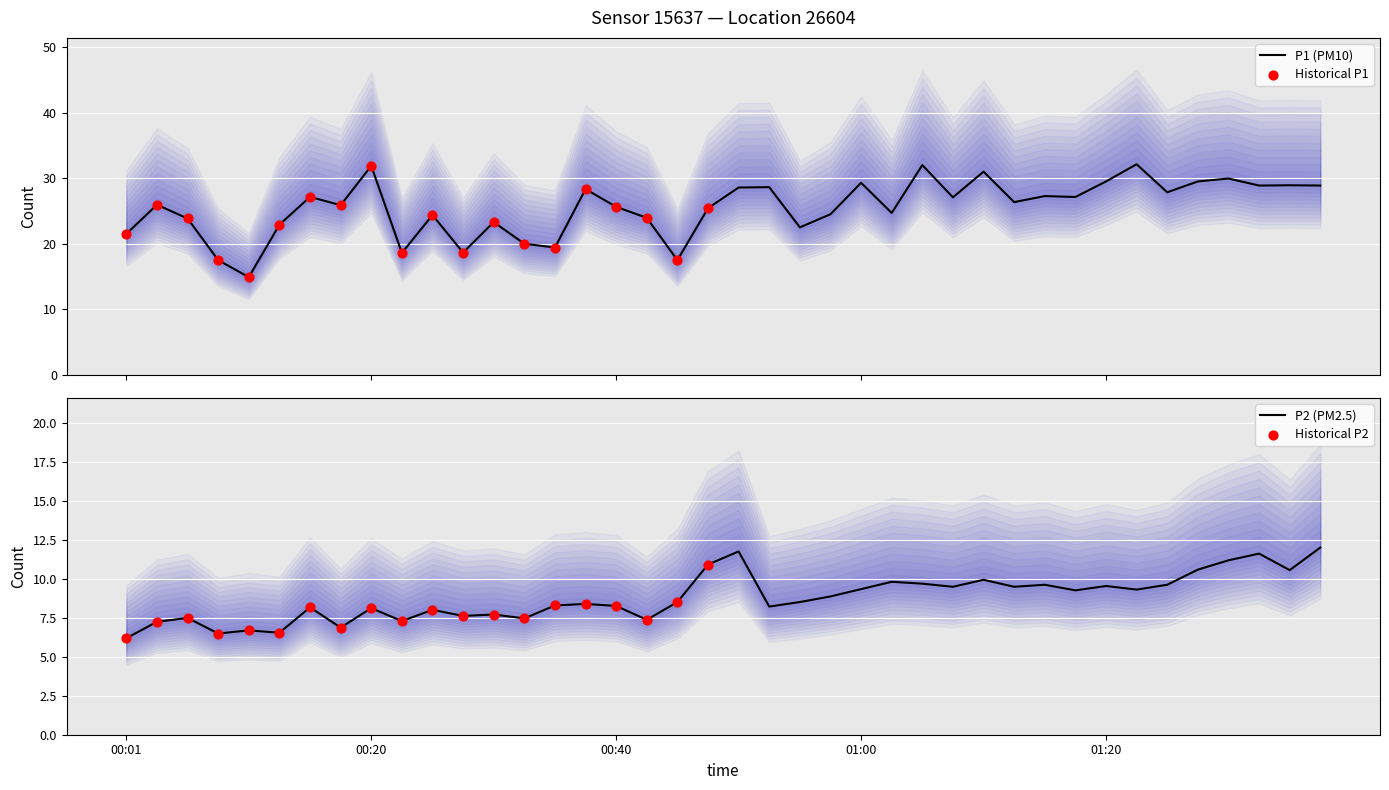

Which series has the largest total across all categories?

P1